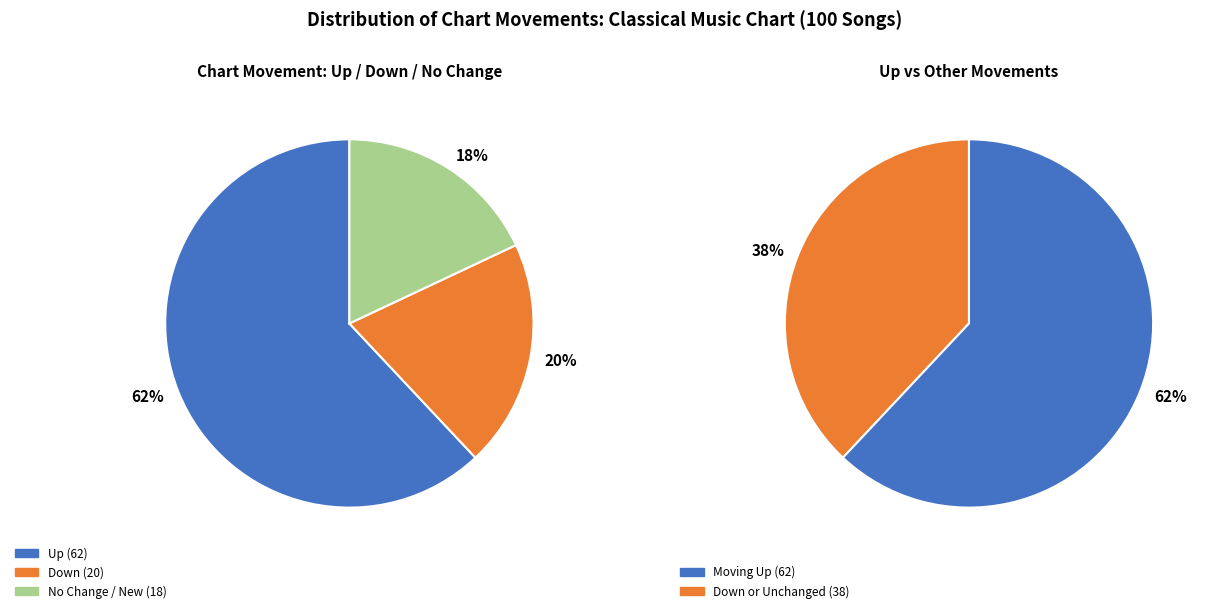

How many segments does this pie chart have?

3